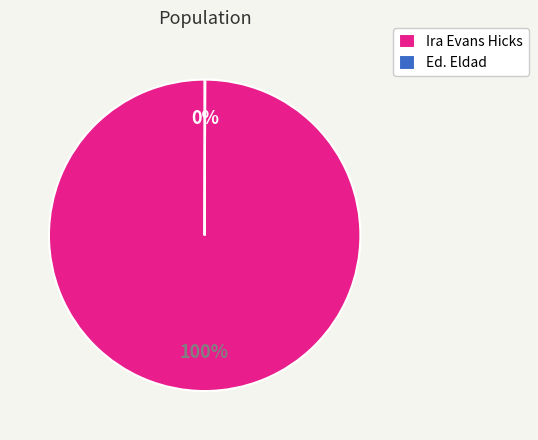

To the nearest percent, what portion does Ira Evans Hicks represent?

100%